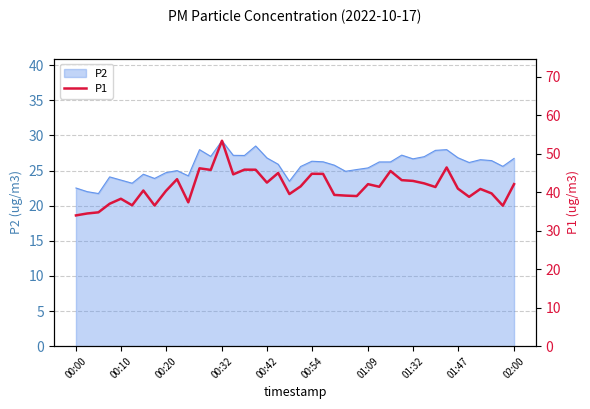

What position from the right is 18?

22